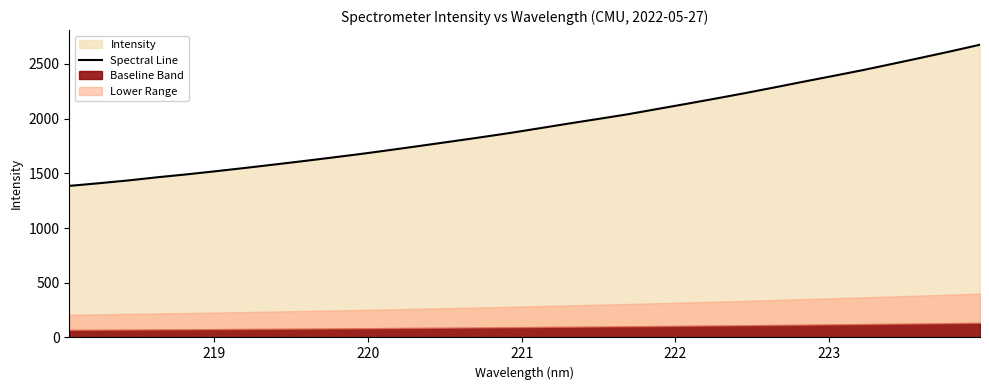

What is the highest value of the Spectral Line series?

2675.9